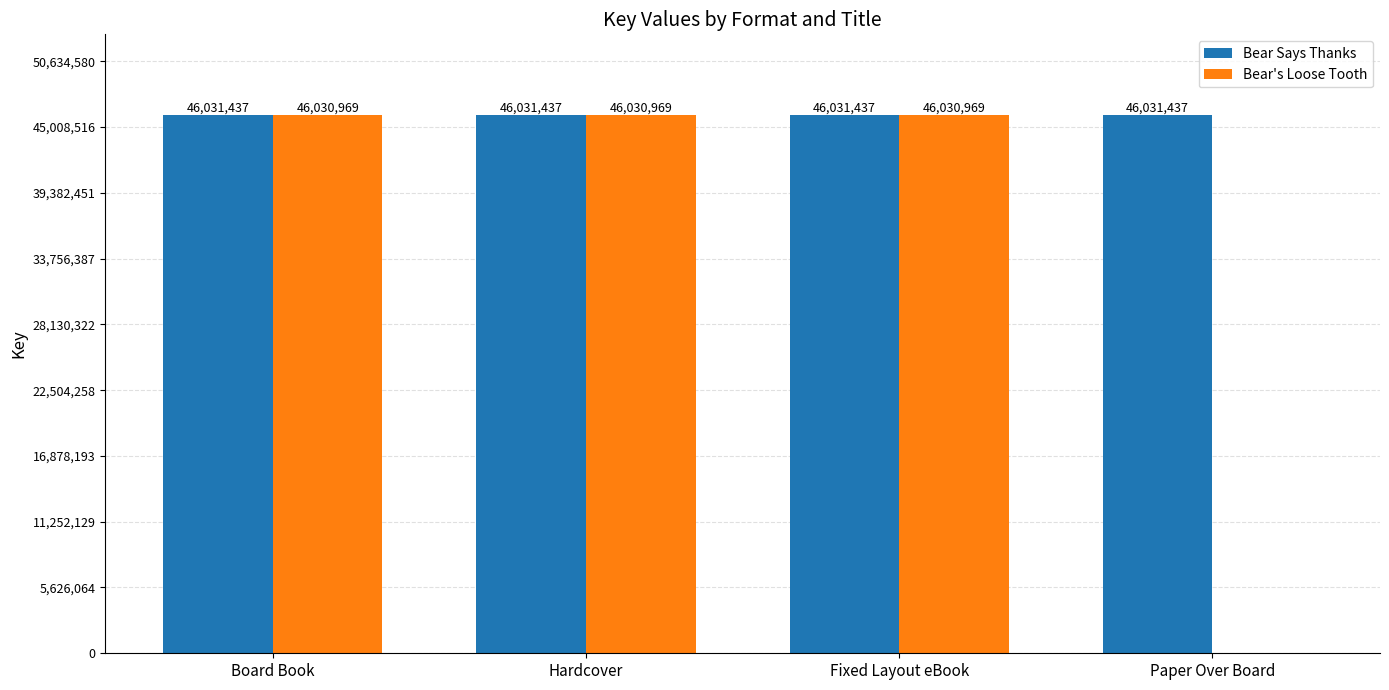

At which label is Bear's Loose Tooth closest to 23015484?

Paper Over Board